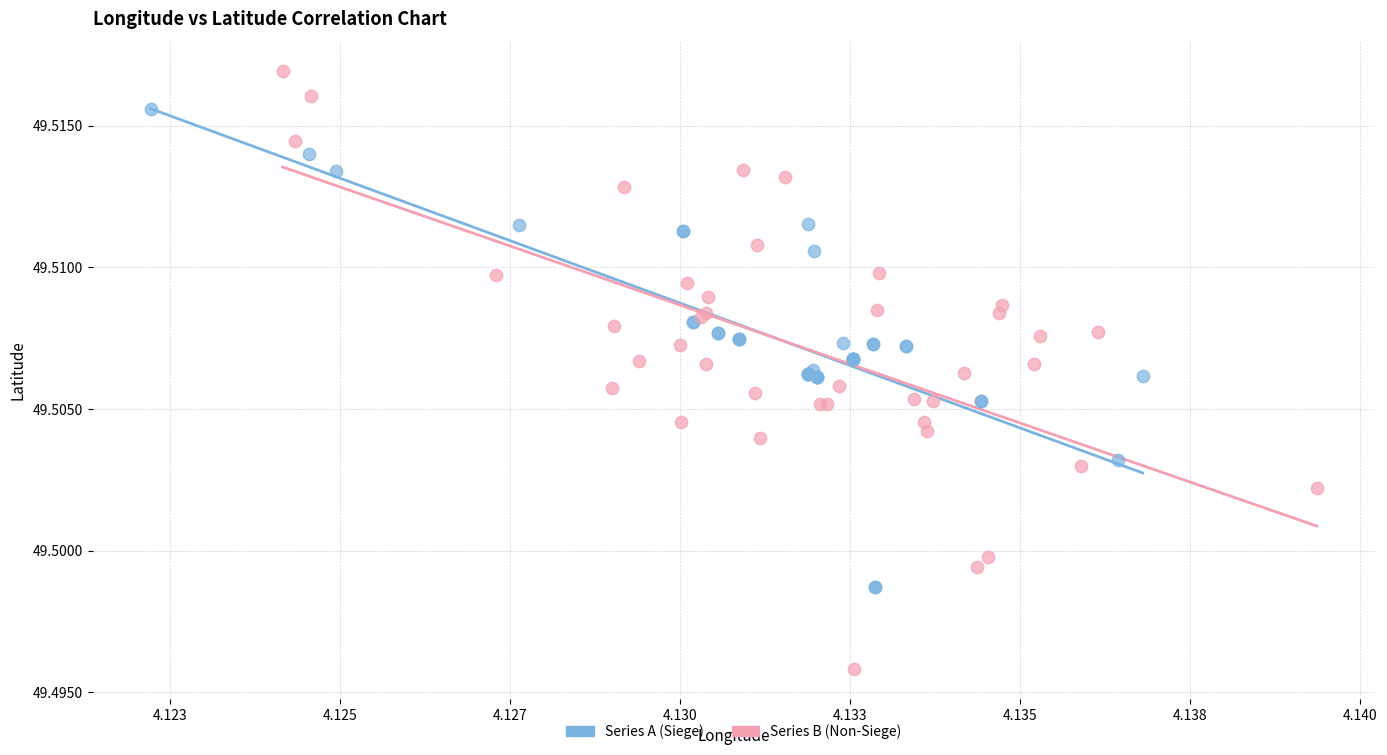

Which series reaches the minimum Y coordinate?

Series B (Non-Siege)